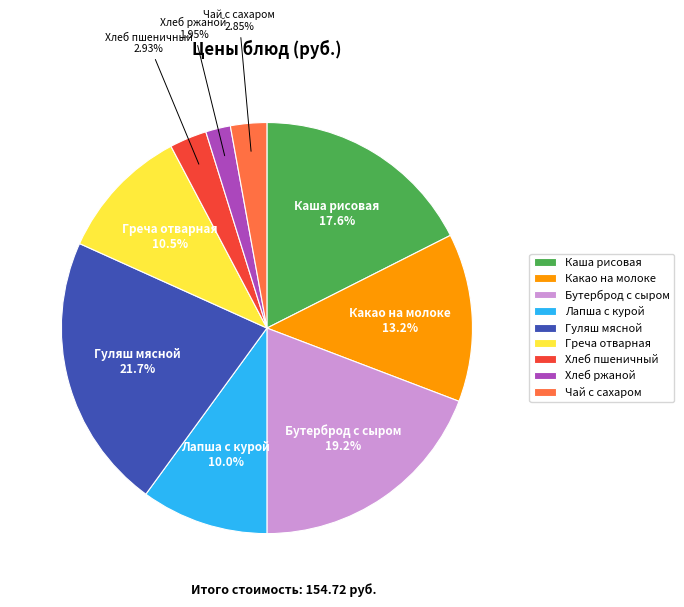

Which category has the smallest portion of the pie?

Хлеб ржаной